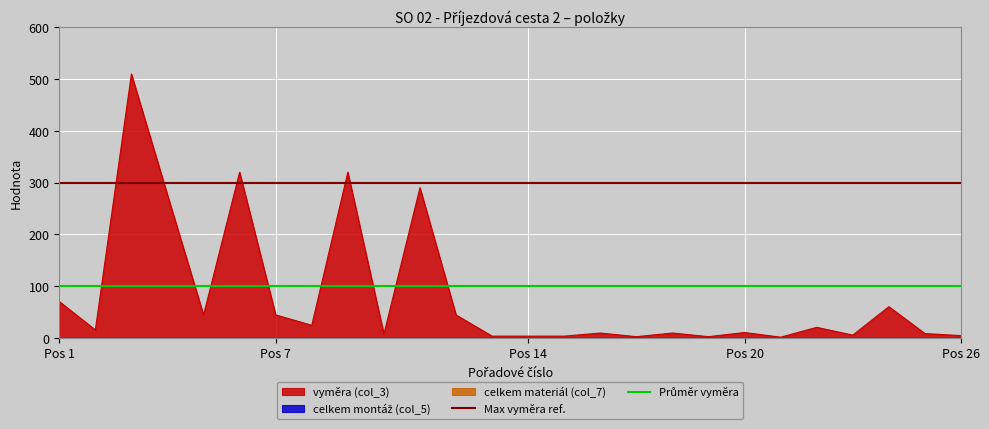

Which category has the highest value in the Průměr vyměra series?

Pos 1